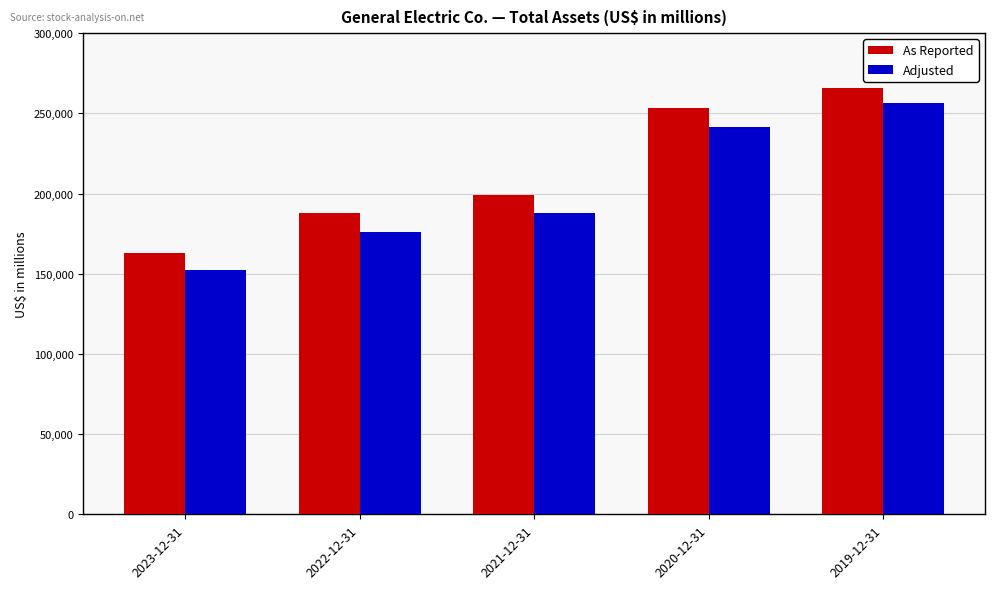

List the labels in order of Adjusted value, smallest first.

2023-12-31, 2022-12-31, 2021-12-31, 2020-12-31, 2019-12-31